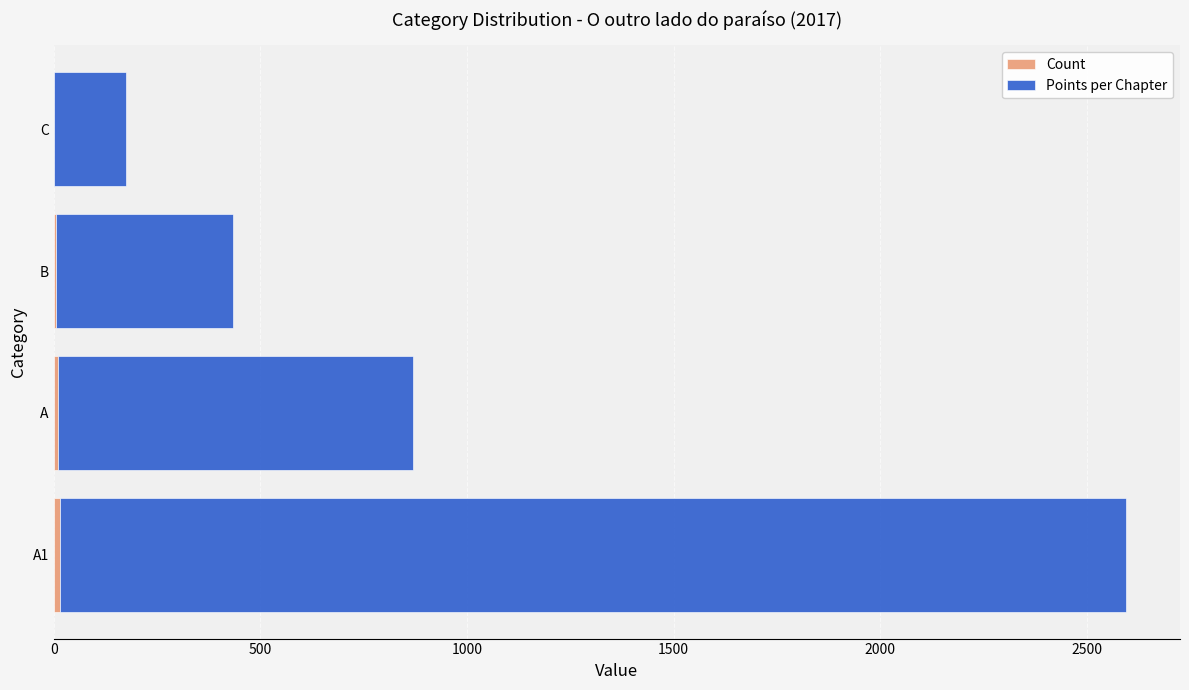

What is the sum of all Count values?

32